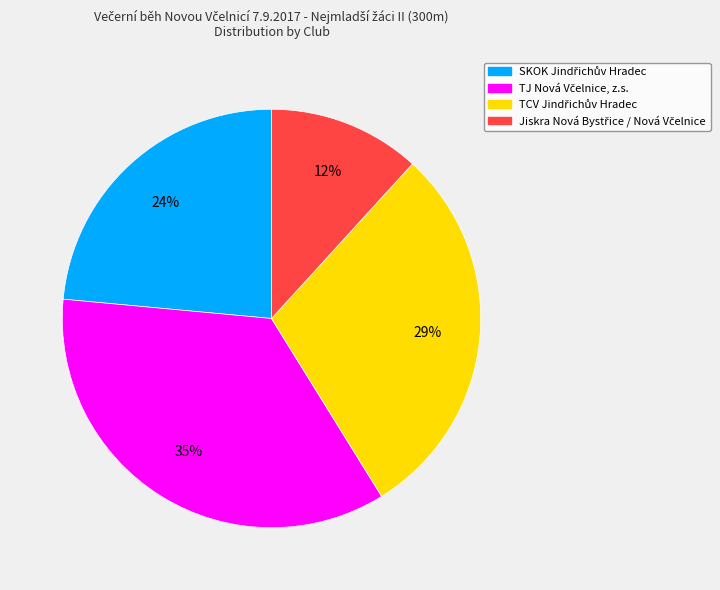

Does any single category account for the majority?

No